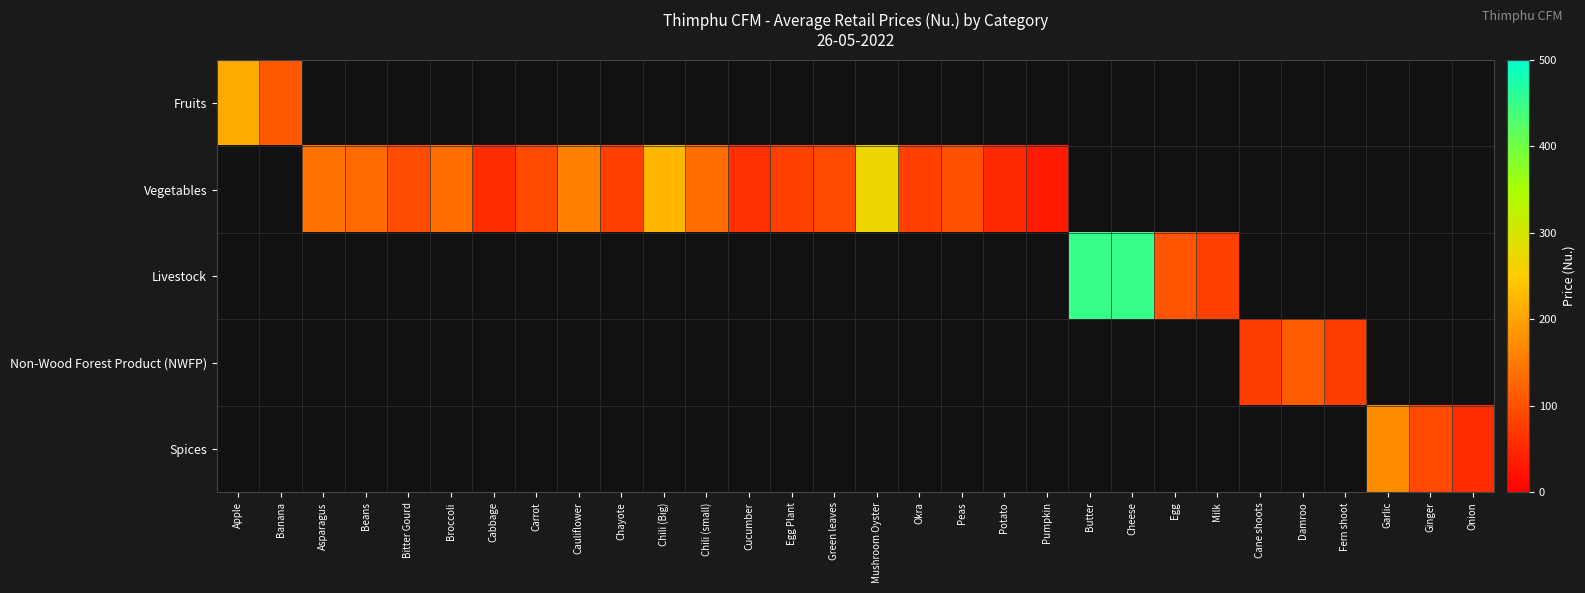

Is the value of Fruits at Egg greater than the value of Livestock at Onion?

No